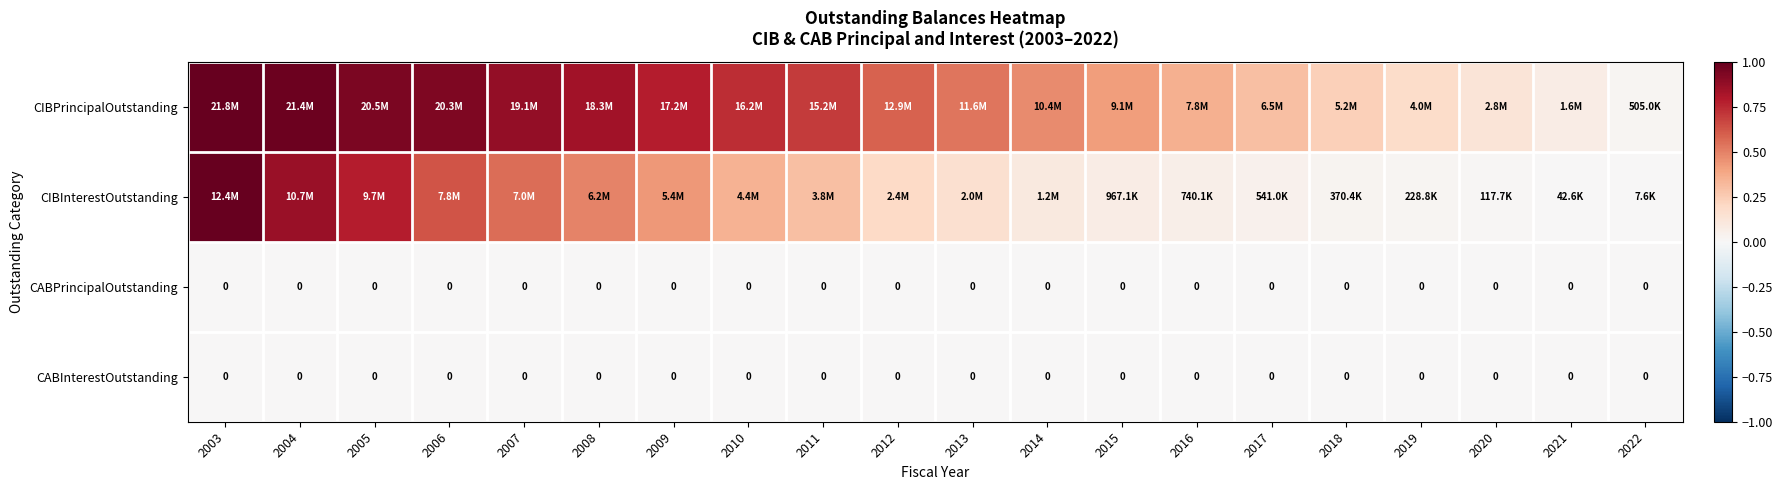

At which label does CABInterestOutstanding reach its peak?

2003